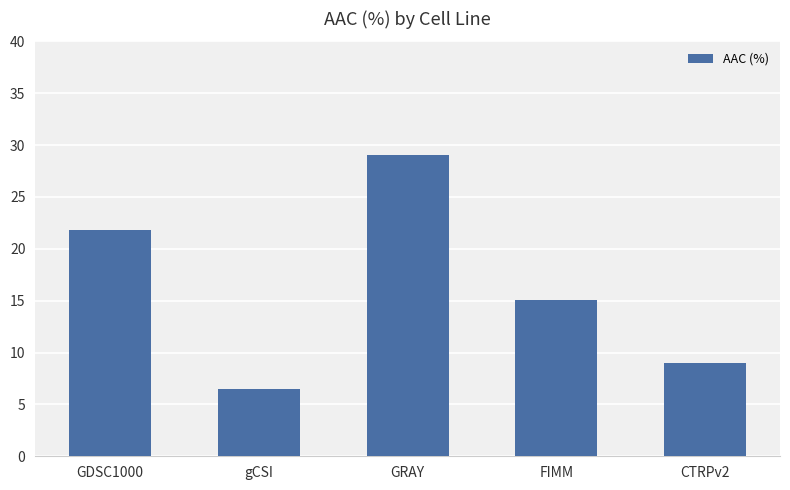

What is the minimum value shown in the chart?

6.5